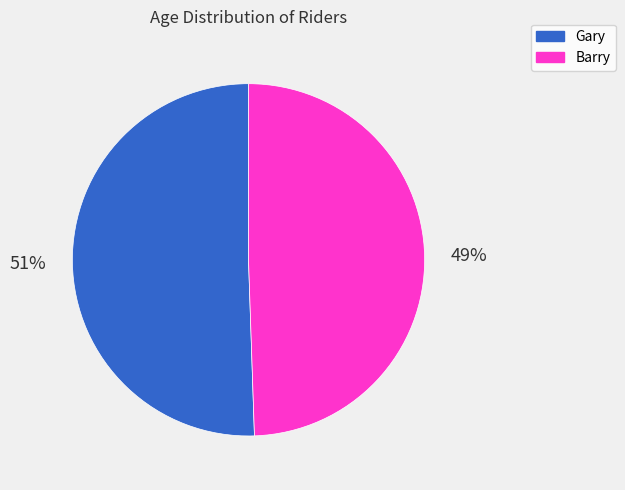

Approximately how many times larger is the value at Barry compared to Gary?

1.0